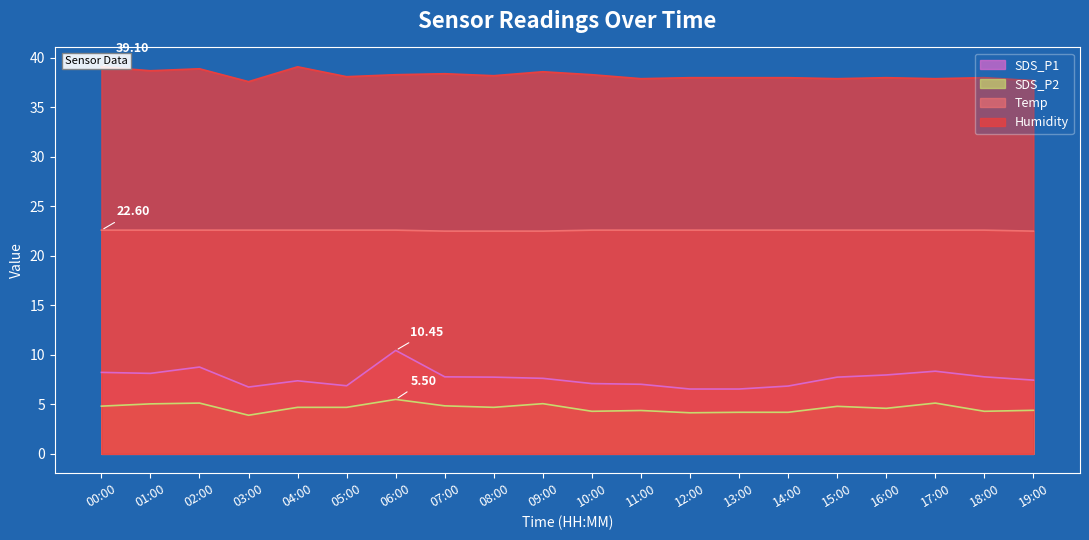

Reading left to right, what are all the values shown in this chart?

SDS_P1: 8.2	8.1	8.8	6.8	7.4	6.9	10.4	7.8	7.8	7.6	7.1	7.0	6.5	6.5	6.8	7.8	8.0	8.3	7.8	7.5
SDS_P2: 4.8	5.0	5.1	3.9	4.7	4.7	5.5	4.8	4.7	5.1	4.3	4.4	4.2	4.2	4.2	4.8	4.6	5.1	4.3	4.4
Temp: 22.6	22.6	22.6	22.6	22.6	22.6	22.6	22.5	22.5	22.5	22.6	22.6	22.6	22.6	22.6	22.6	22.6	22.6	22.6	22.5
Humidity: 39.1	38.7	38.9	37.6	39.1	38.1	38.3	38.4	38.2	38.6	38.3	37.9	38.0	38.0	38.0	37.9	38.0	37.9	38.0	37.7